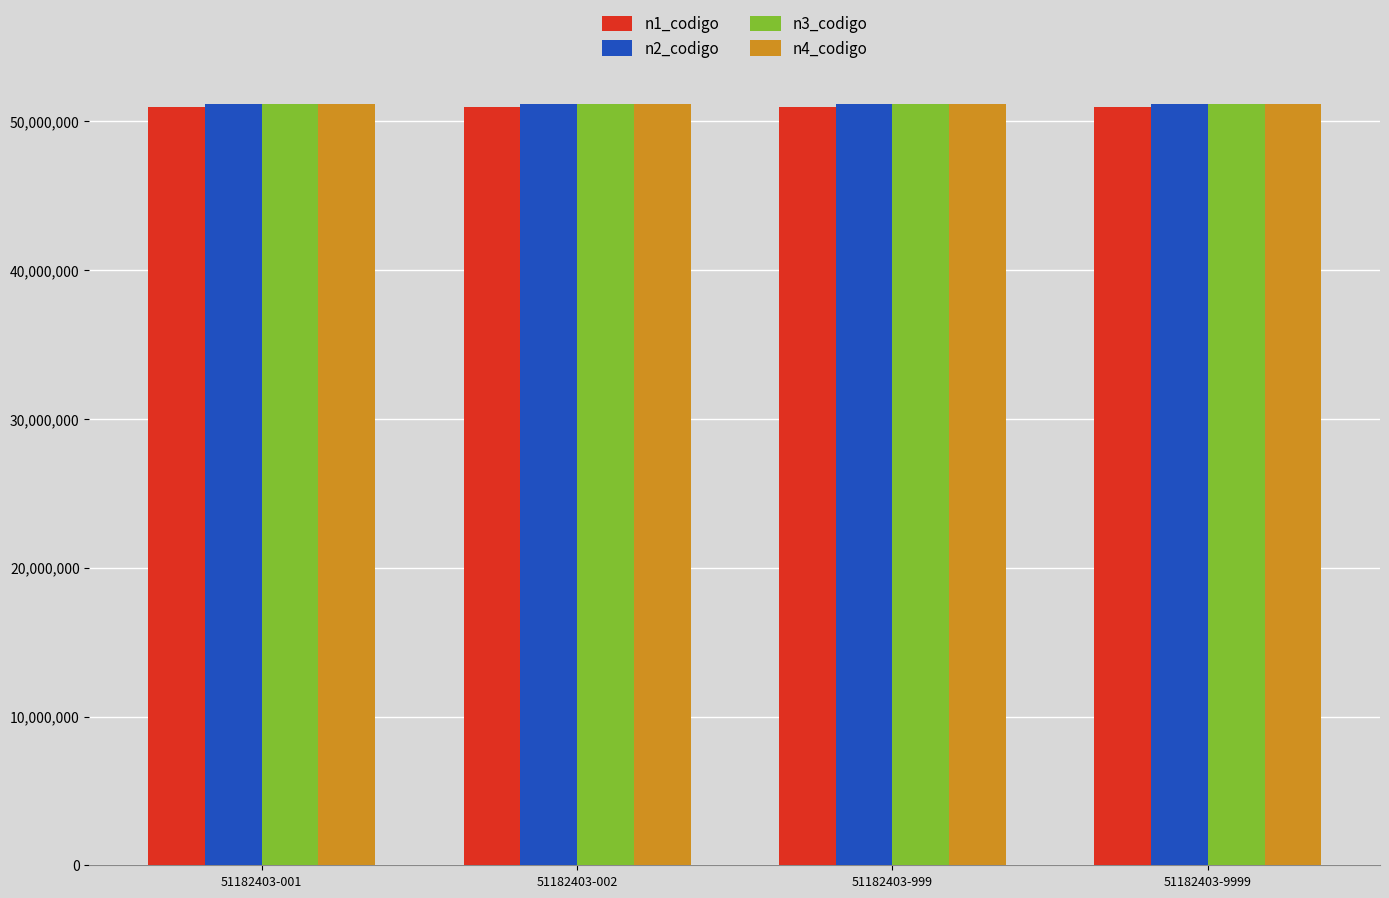

What is the average value of the n4_codigo series?

51182403